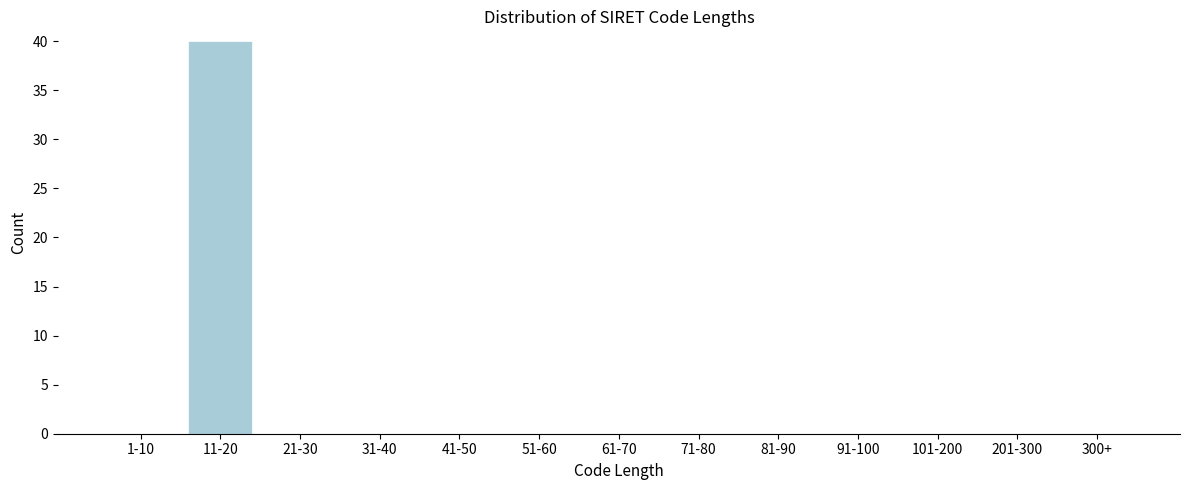

Reading left to right, extract all data points from this chart.

1-10=0	11-20=40	21-30=0	31-40=0	41-50=0	51-60=0	61-70=0	71-80=0	81-90=0	91-100=0	101-200=0	201-300=0	300+=0